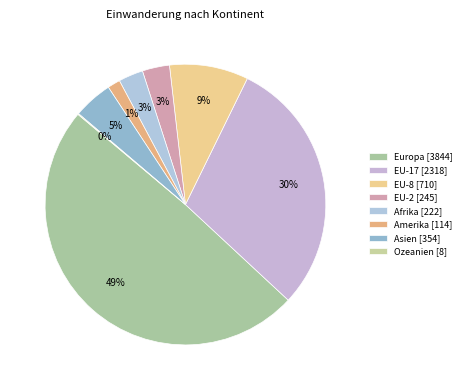

What is the smallest slice in the pie chart?

Ozeanien